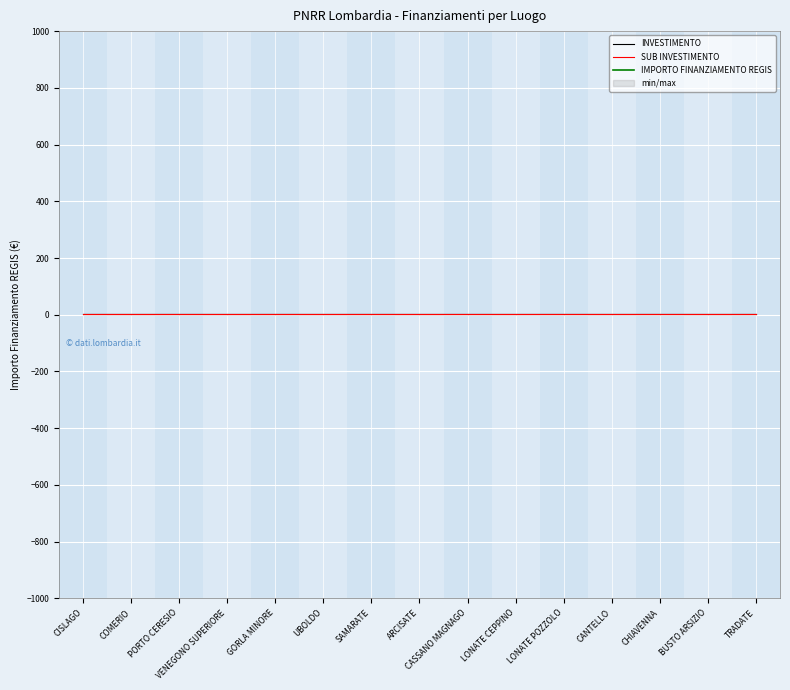

Between ARCISATE and PORTO CERESIO, which is larger?

ARCISATE